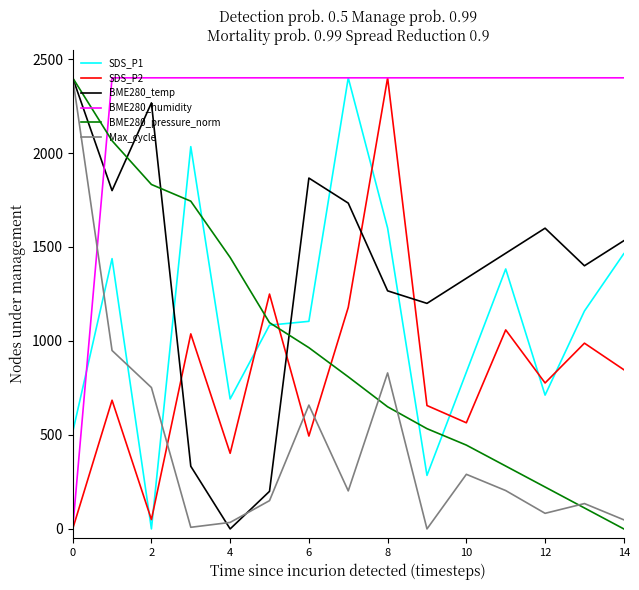

At how many categories does at least one series exceed 667?

15